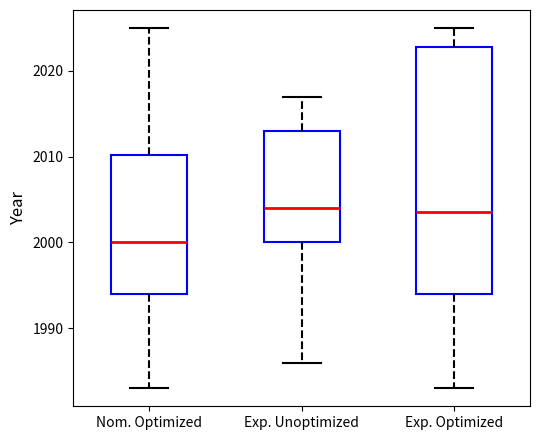

Reading left to right, transcribe this box plot: for each box, give where its median line is, the range the box spans, and where its two whiskers end, as read against the y-axis. The values are not printed on the chart, so give them approximately, as read against the axis.

Nom. Optimized: median 2000, box 1994 to 2010, whiskers 1983 to 2025
Exp. Unoptimized: median 2004, box 2000 to 2013, whiskers 1986 to 2017
Exp. Optimized: median 2004, box 1994 to 2023, whiskers 1983 to 2025